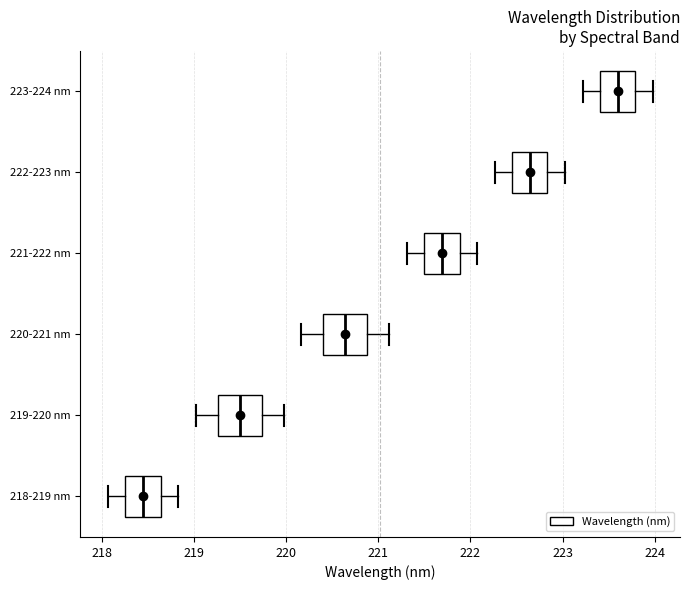

Where is the left edge of the box for 222-223 nm on the x-axis? The values are not printed on the chart, so give them approximately, as read against the axis.

222.5